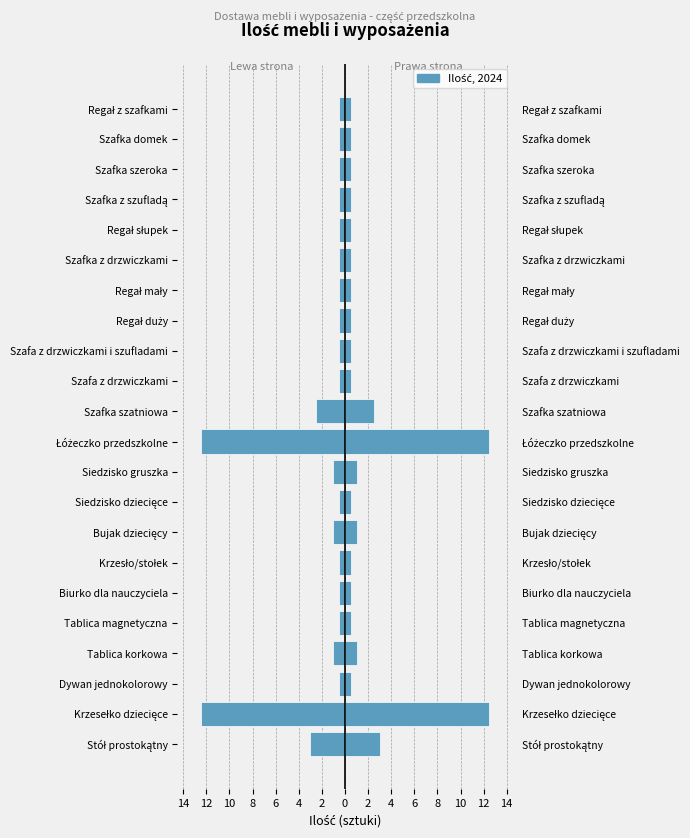

Are the bars horizontal?

Yes